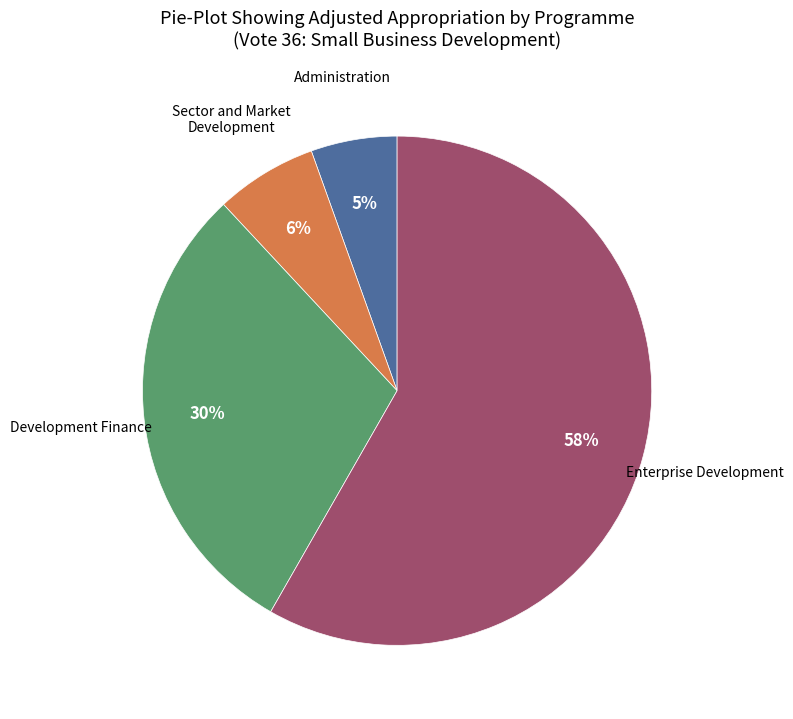

To the nearest percent, what is the average slice percentage?

25%